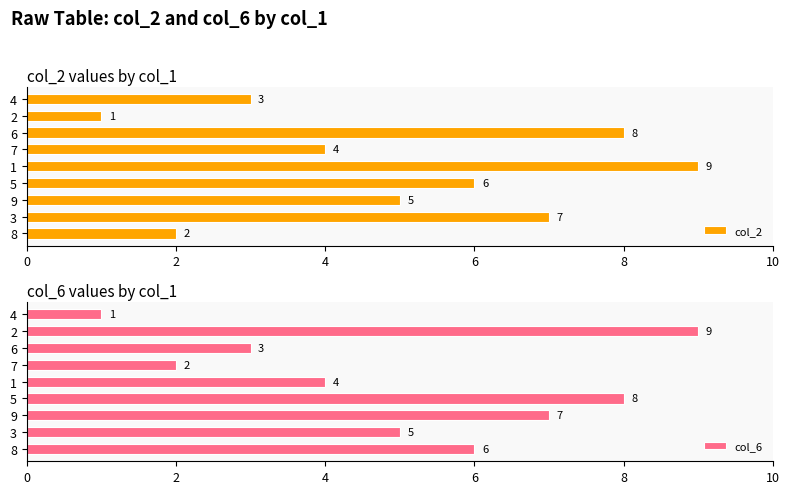

The col_6 series shows 3 at 6. True or false?

True